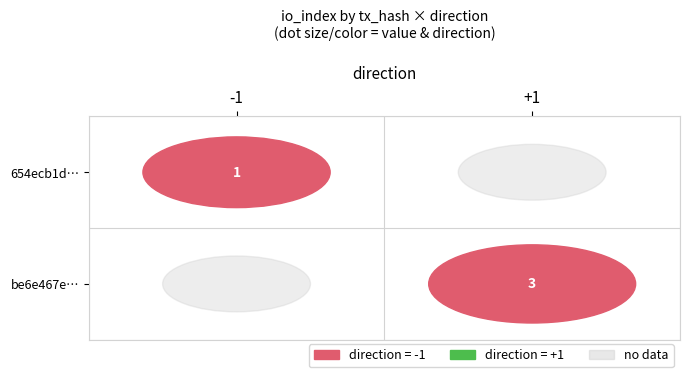

What is the spread (max minus min) of values at 1?

2